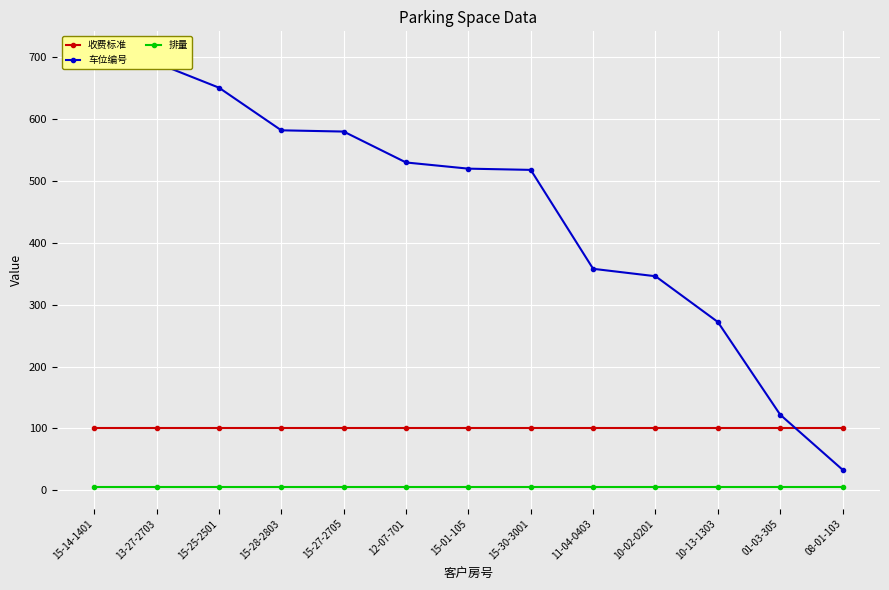

Between which two adjacent categories do 车位编号 and 收费标准 first intersect?

01-03-305 and 08-01-103